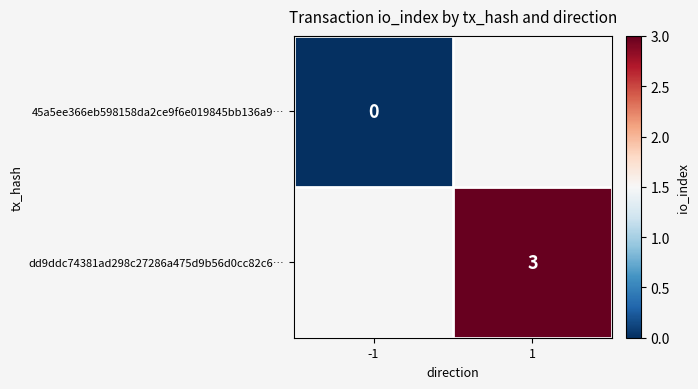

Rank the series by their maximum value, from lowest to highest.

45a5ee366eb598158da2ce9f6e019845bb136a9…, dd9ddc74381ad298c27286a475d9b56d0cc82c6…